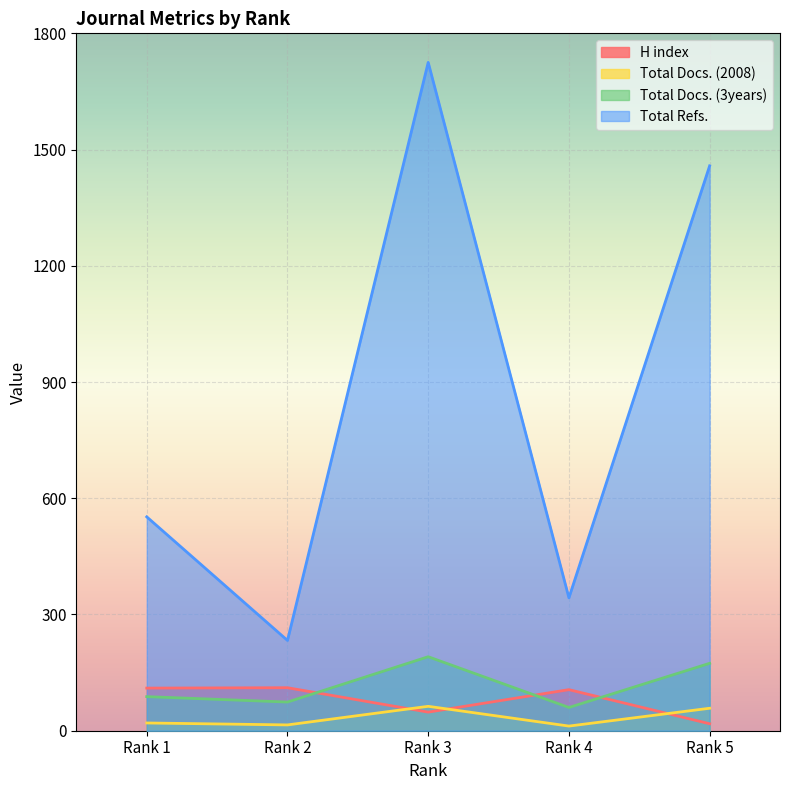

Reading right to left, extract all data points from this chart.

H index: Rank 5=18	Rank 4=106	Rank 3=48	Rank 2=111	Rank 1=110
Total Docs. (2008): Rank 5=58	Rank 4=12	Rank 3=63	Rank 2=15	Rank 1=20
Total Docs. (3years): Rank 5=174	Rank 4=60	Rank 3=191	Rank 2=74	Rank 1=88
Total Refs.: Rank 5=1458	Rank 4=343	Rank 3=1725	Rank 2=233	Rank 1=552